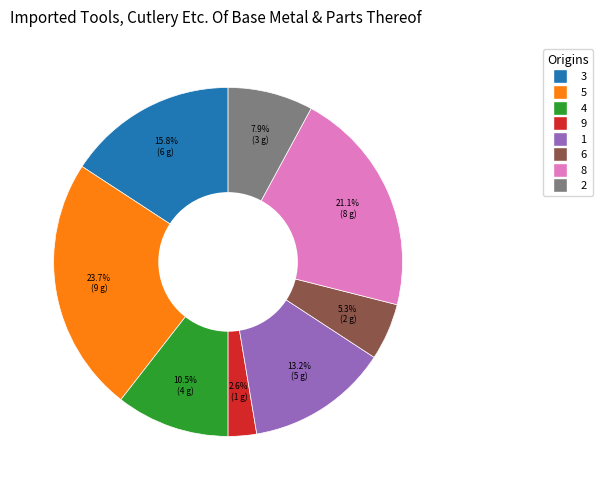

Rank the categories by value from lowest to highest.

9, 6, 2, 4, 1, 3, 8, 5